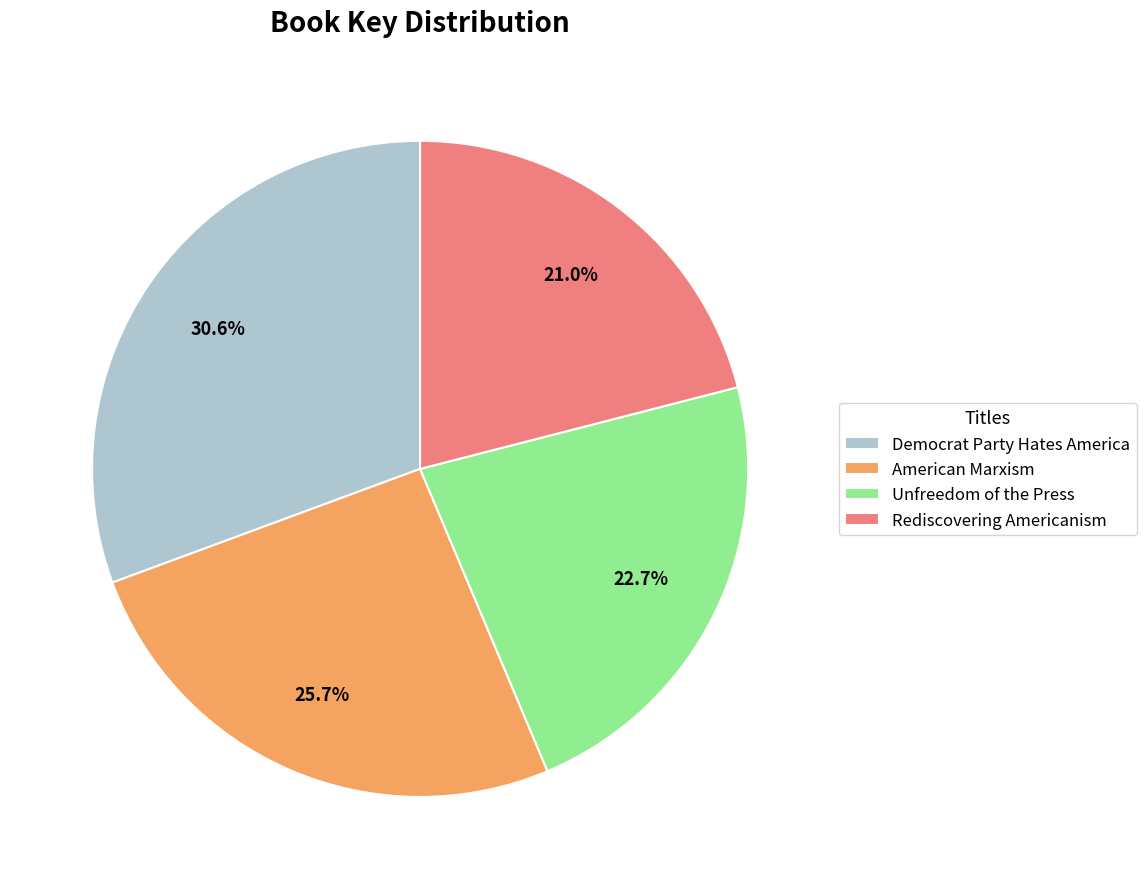

To the nearest percent, what is the average slice percentage?

25%